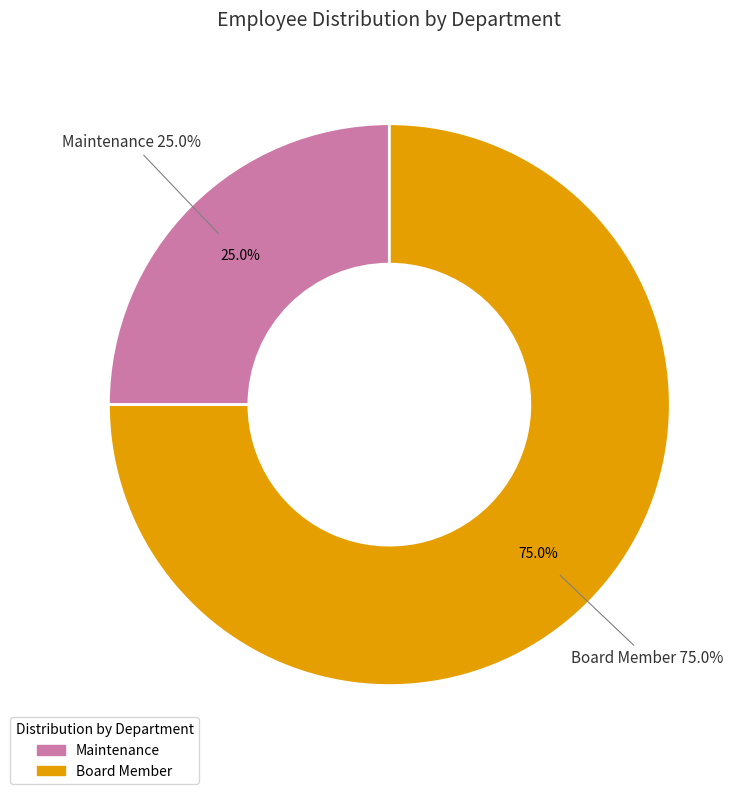

What percentage is the Maintenance slice, to the nearest percent?

25%